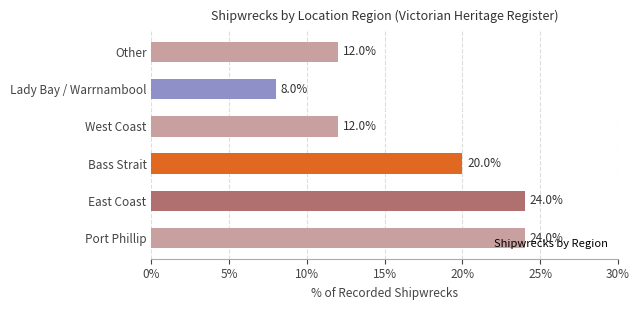

The chart shows a value of 8 at Lady Bay / Warrnambool. True or false?

True